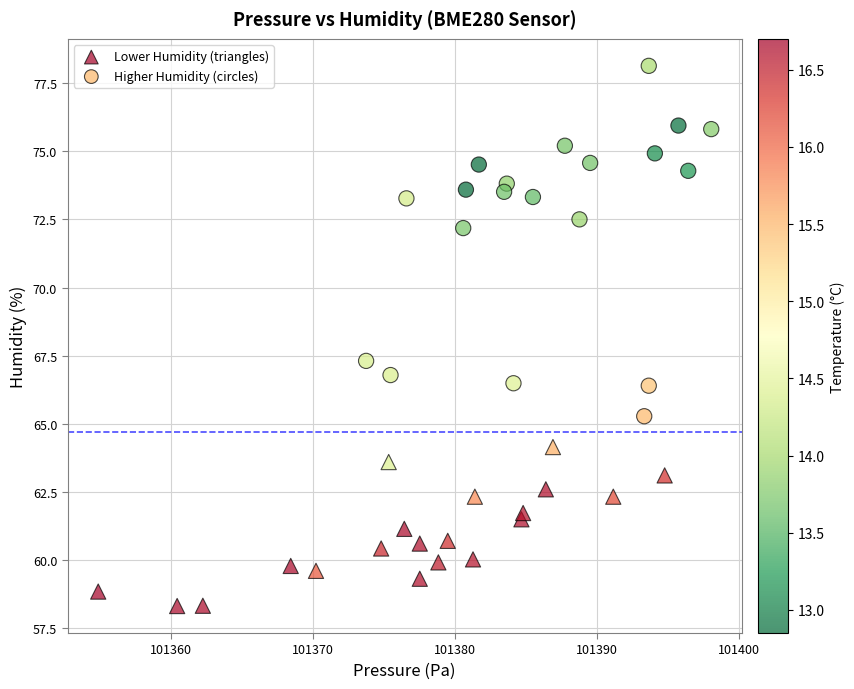

Which series reaches the maximum Y coordinate?

Higher Humidity (circles)